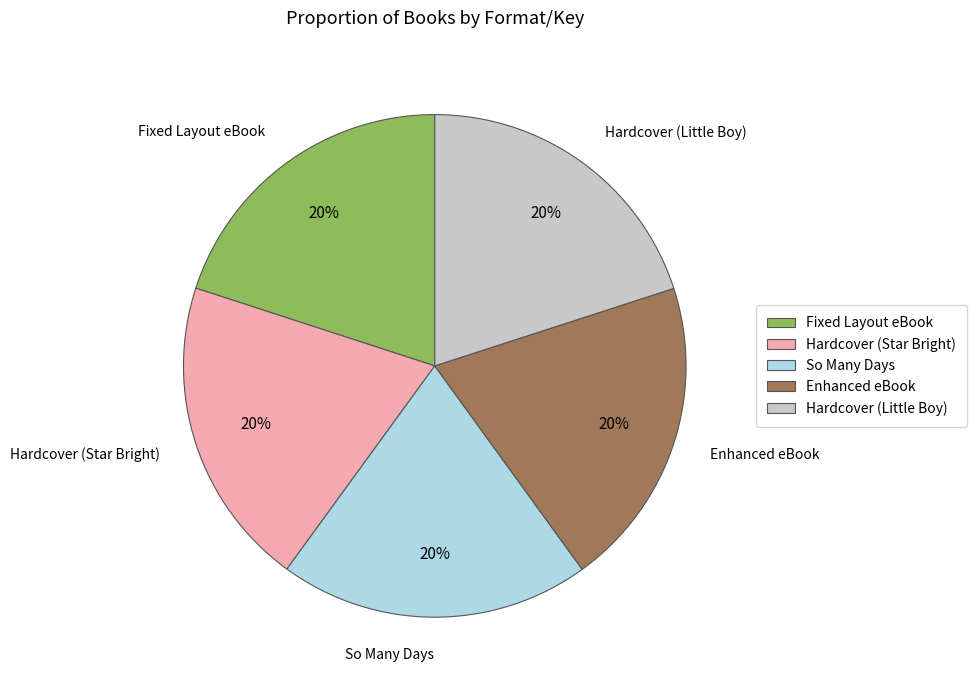

Do So Many Days and Fixed Layout eBook together represent more than half of the pie?

No